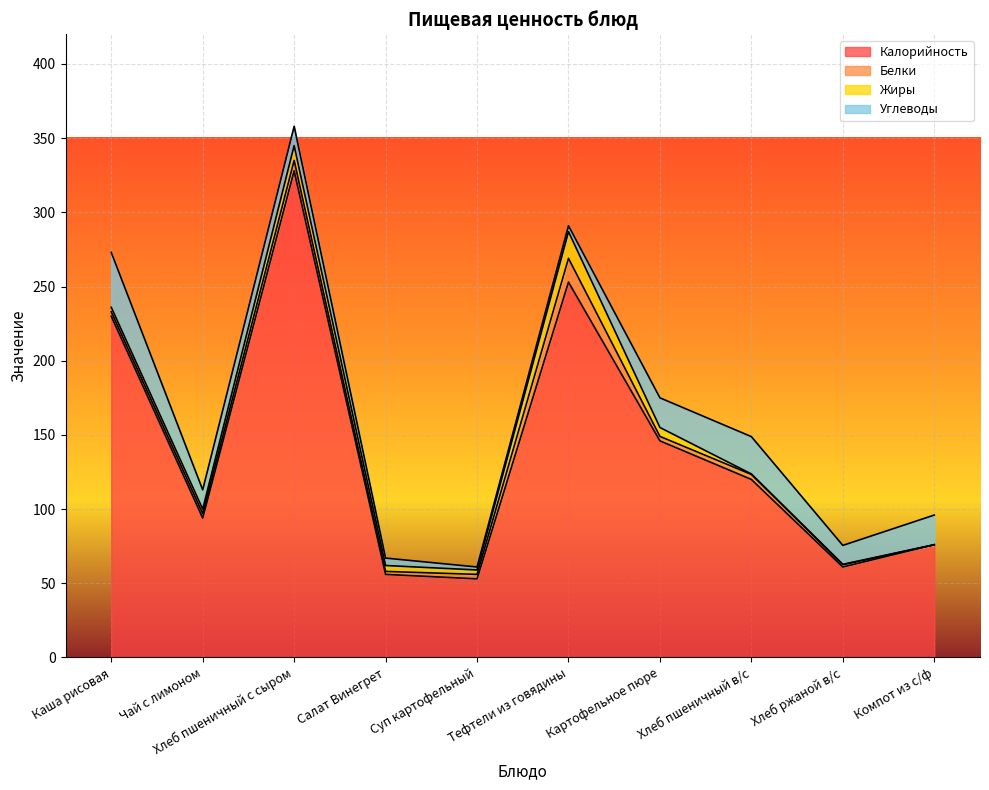

What is the label of the 4th point from the right?

Картофельное пюре